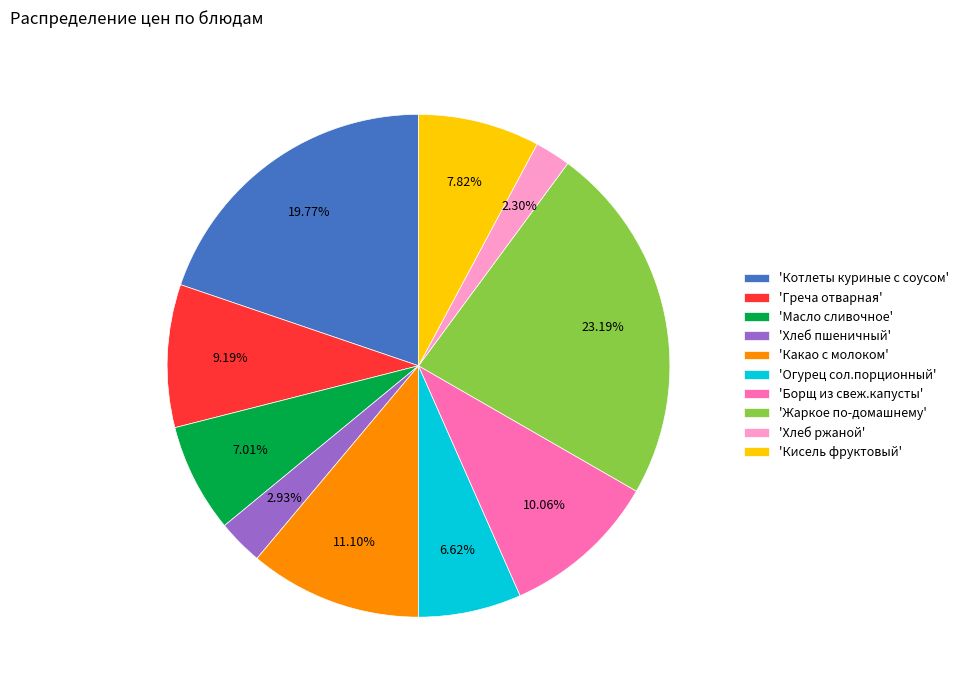

Which category has the smallest portion of the pie?

'Хлеб ржаной'